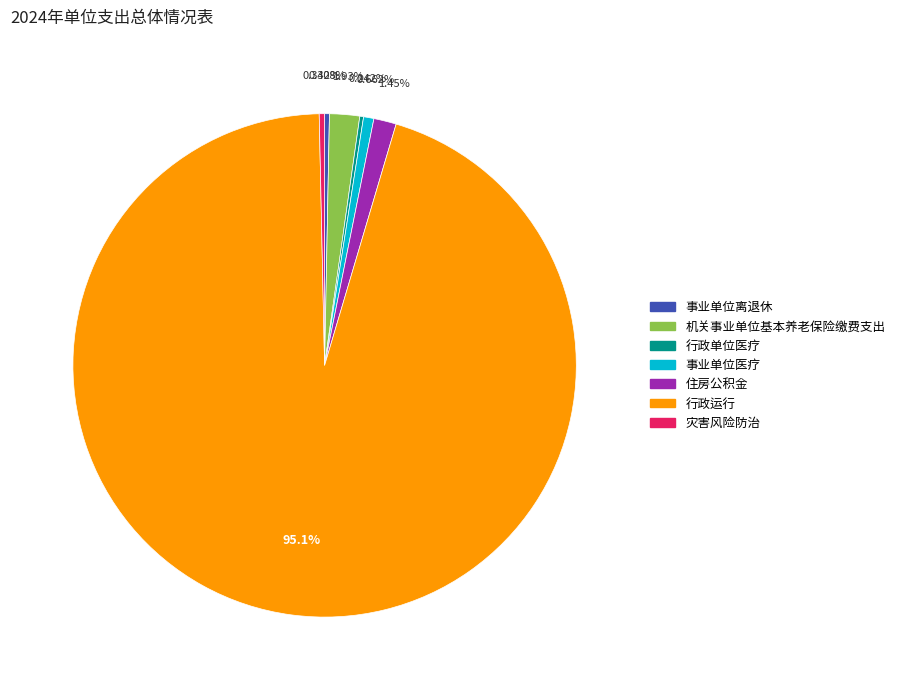

Which category has the biggest portion of the pie?

行政运行